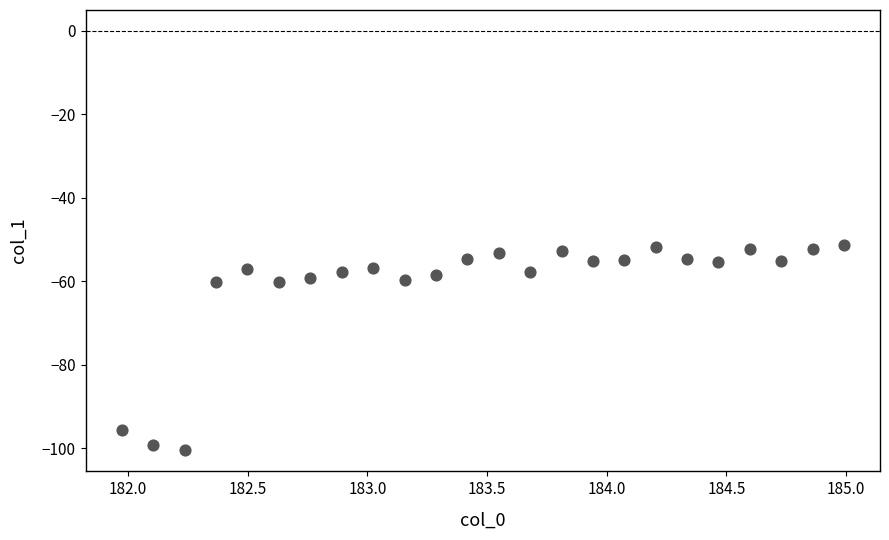

What is the range of Y values (max minus min)?

49.3